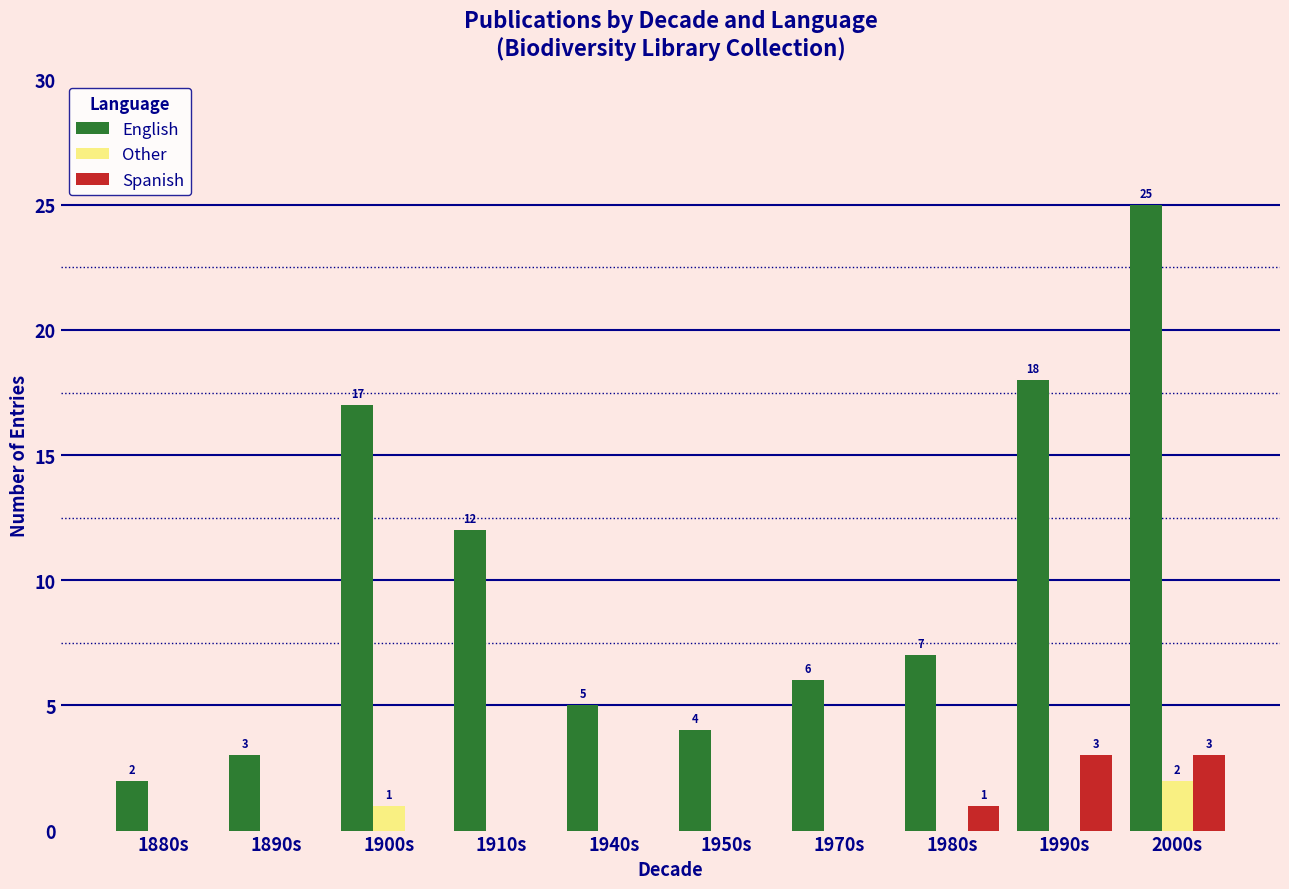

Where is Other nearest to the value 1?

1900s